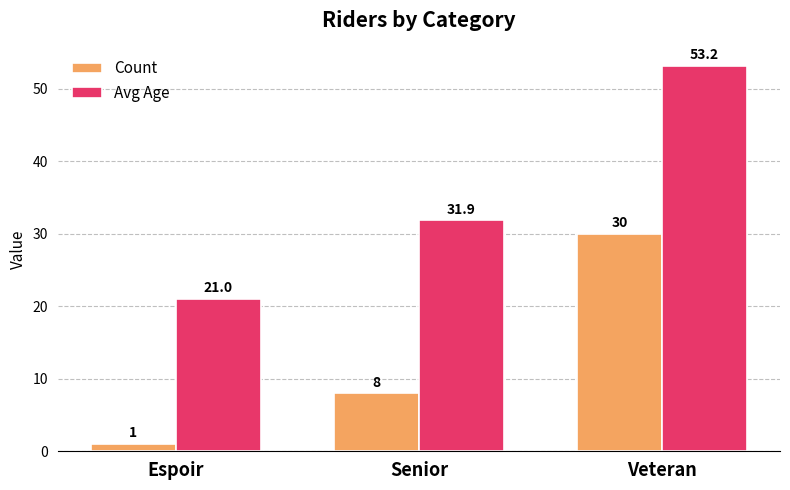

Where does the Avg Age series first go above 31?

Senior